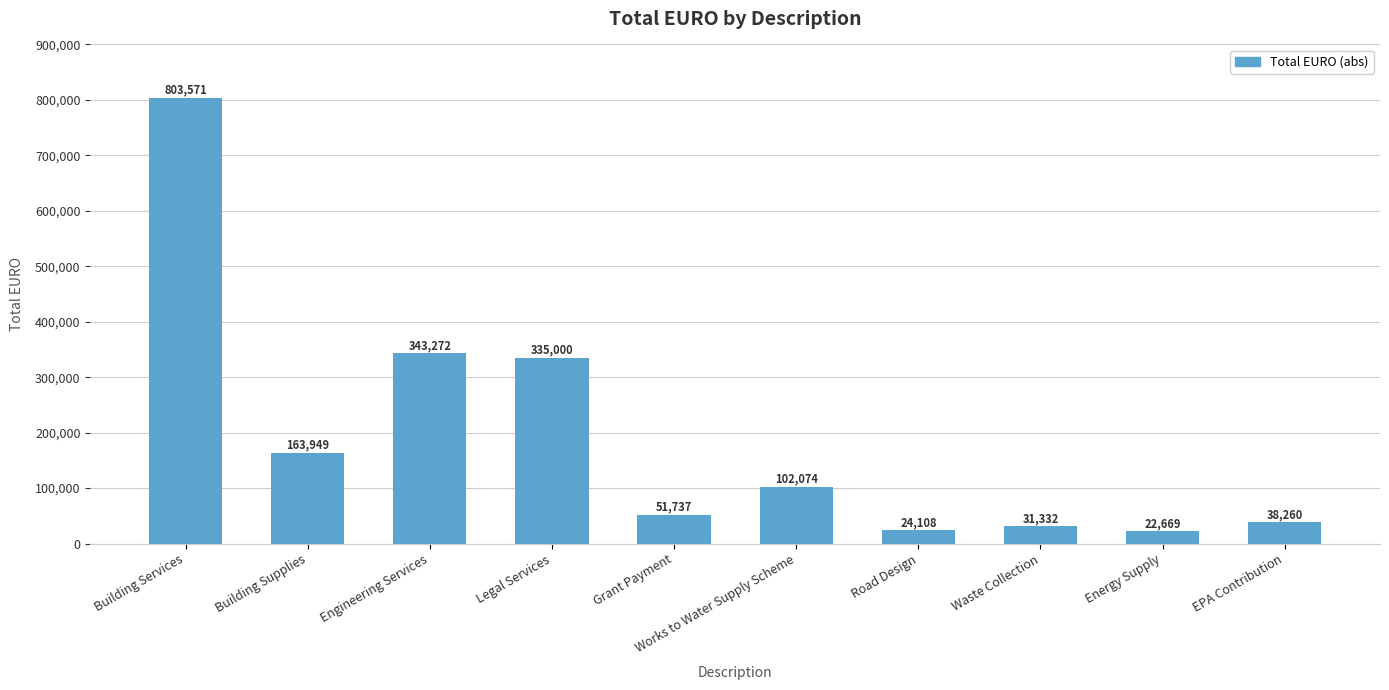

What is the ratio of the value at Engineering Services to the value at Building Supplies?

2.1